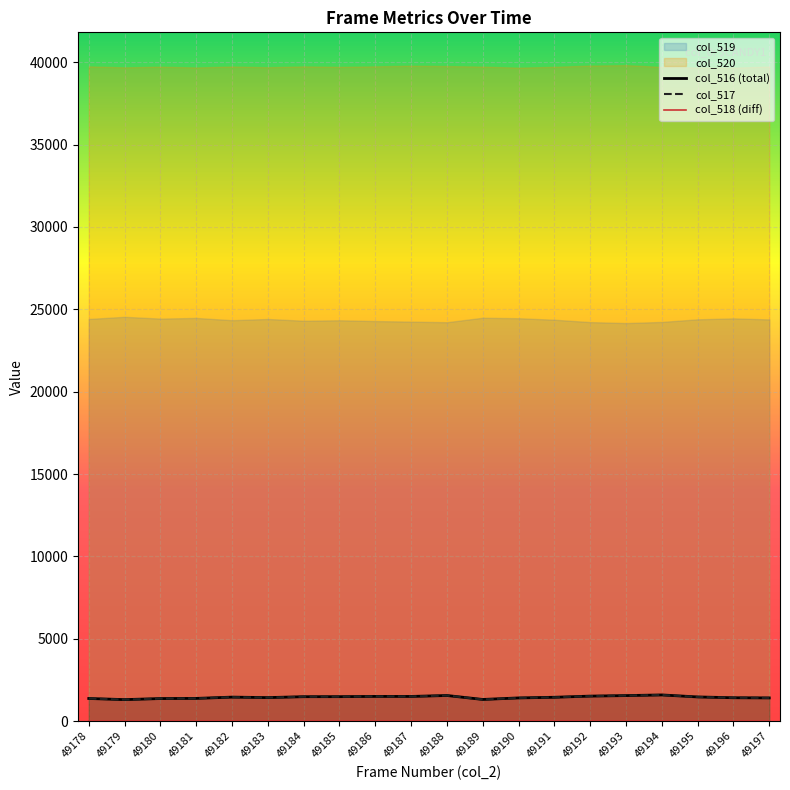

The col_517 series shows 1372 at 49178. True or false?

True